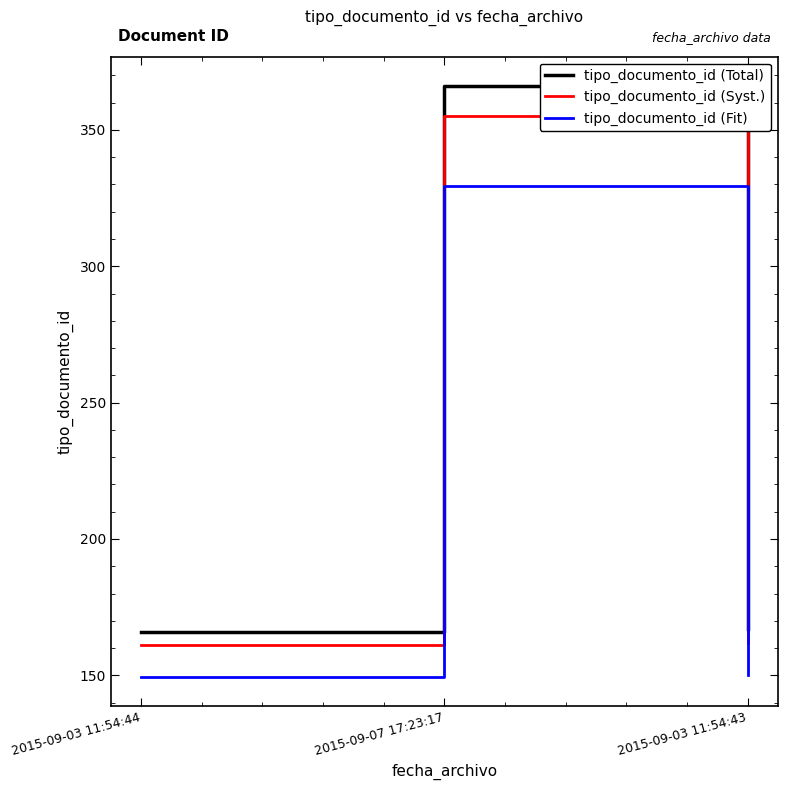

Which series has the largest range (max minus min)?

tipo_documento_id (Total)